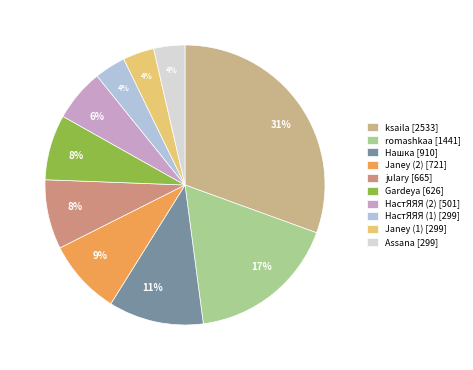

To the nearest percent, what is the difference between the largest and smallest slice percentages?

27%